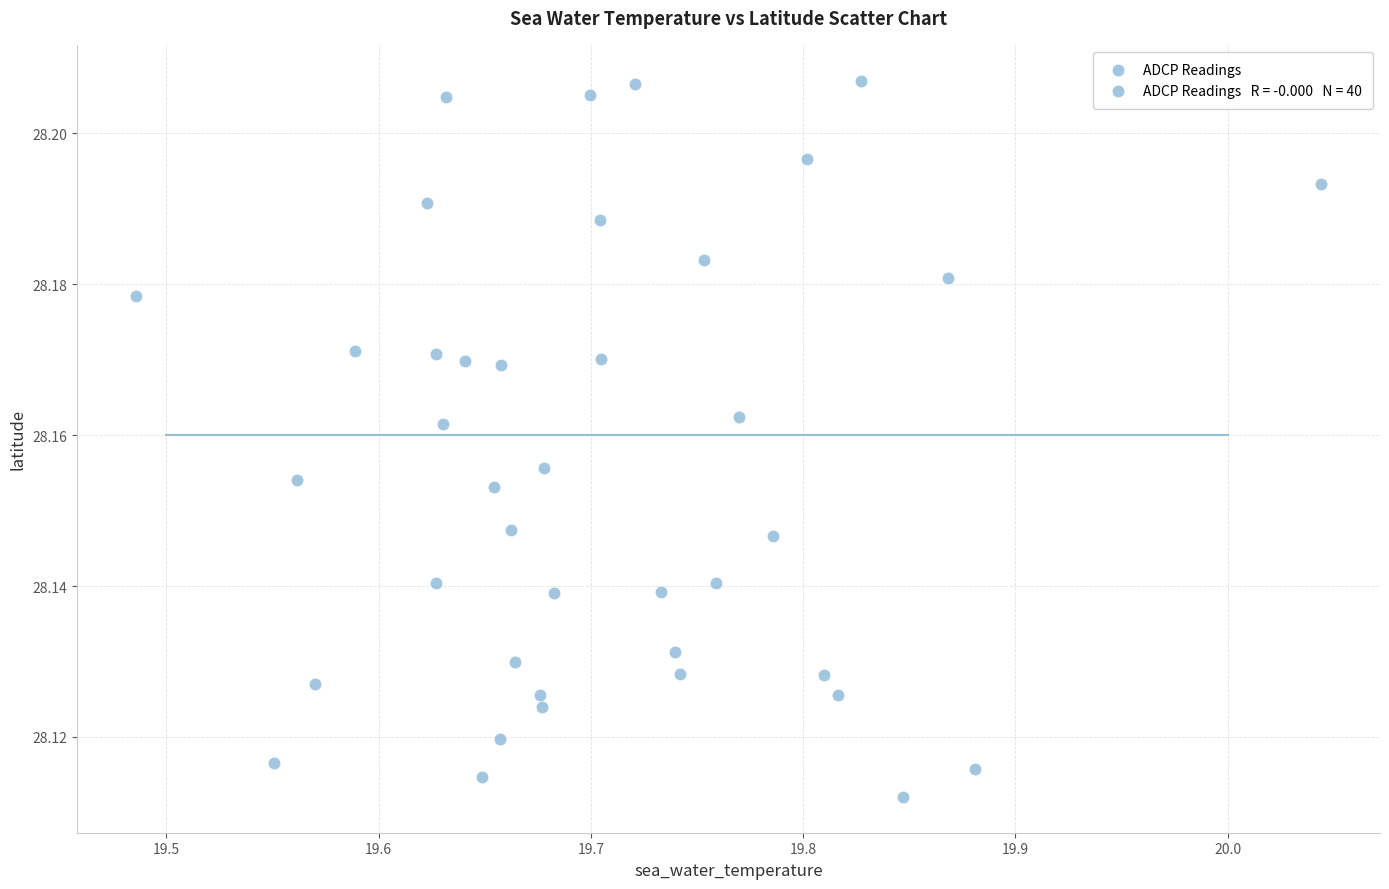

What is the range of X values (max minus min)?

0.6